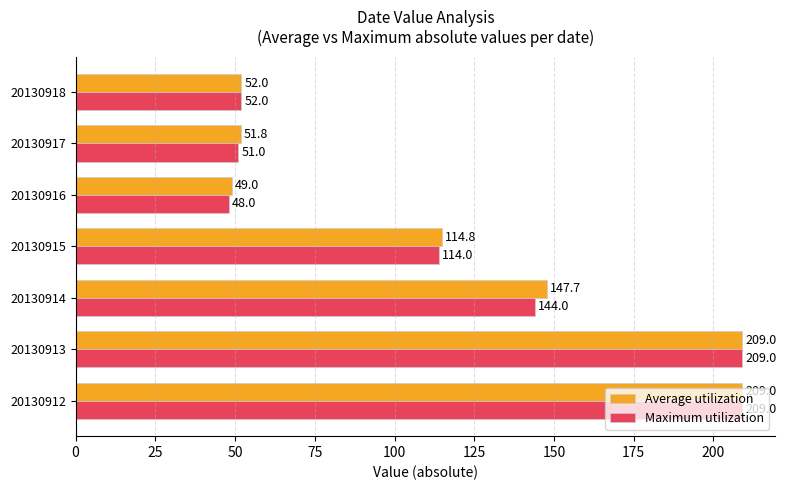

Which series has the largest total across all categories?

Average utilization